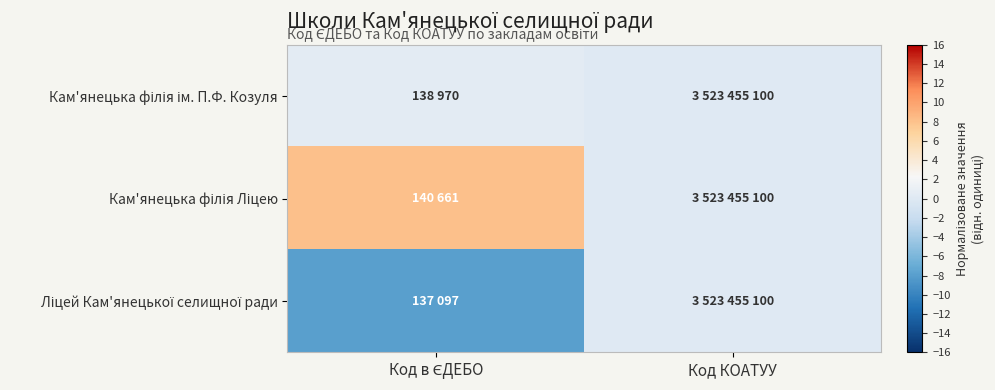

Which series changed the most between Код в ЄДЕБО and Код КОАТУУ?

Кам'янецька філія Ліцею